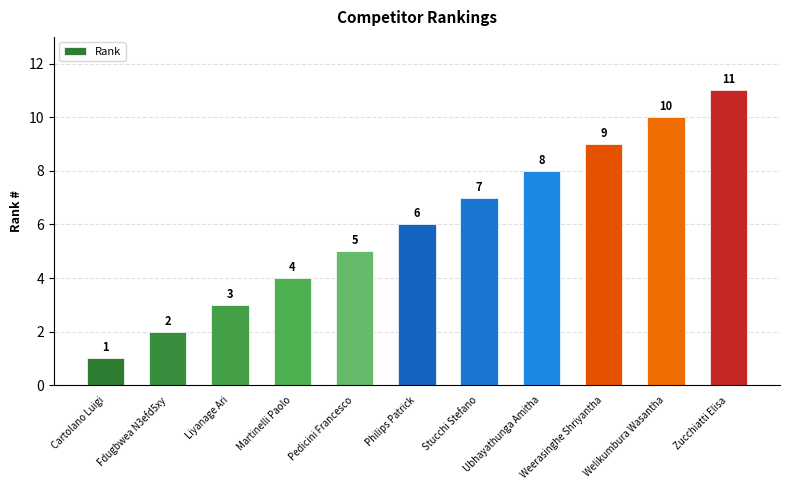

Rank the categories by value from highest to lowest.

Zucchiatti Elisa, Welikumbura Wasantha, Weerasinghe Shriyantha, Ubhayathunga Amitha, Stucchi Stefano, Philips Patrick, Pedicini Francesco, Martinelli Paolo, Liyanage Ari, Fdugbwea N3efd5xy, Cartolano Luigi